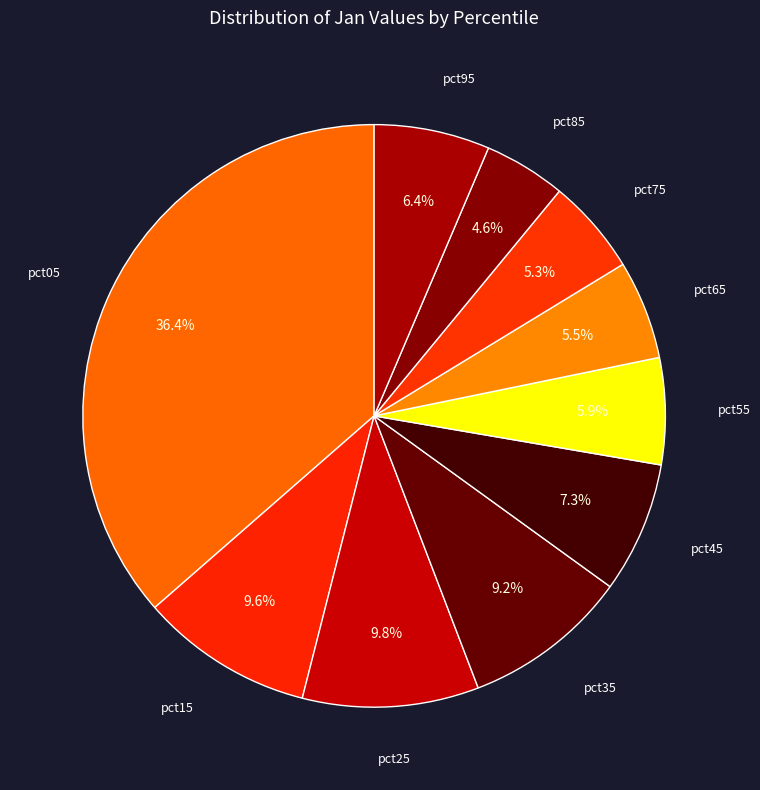

Count the number of slices in the pie.

10